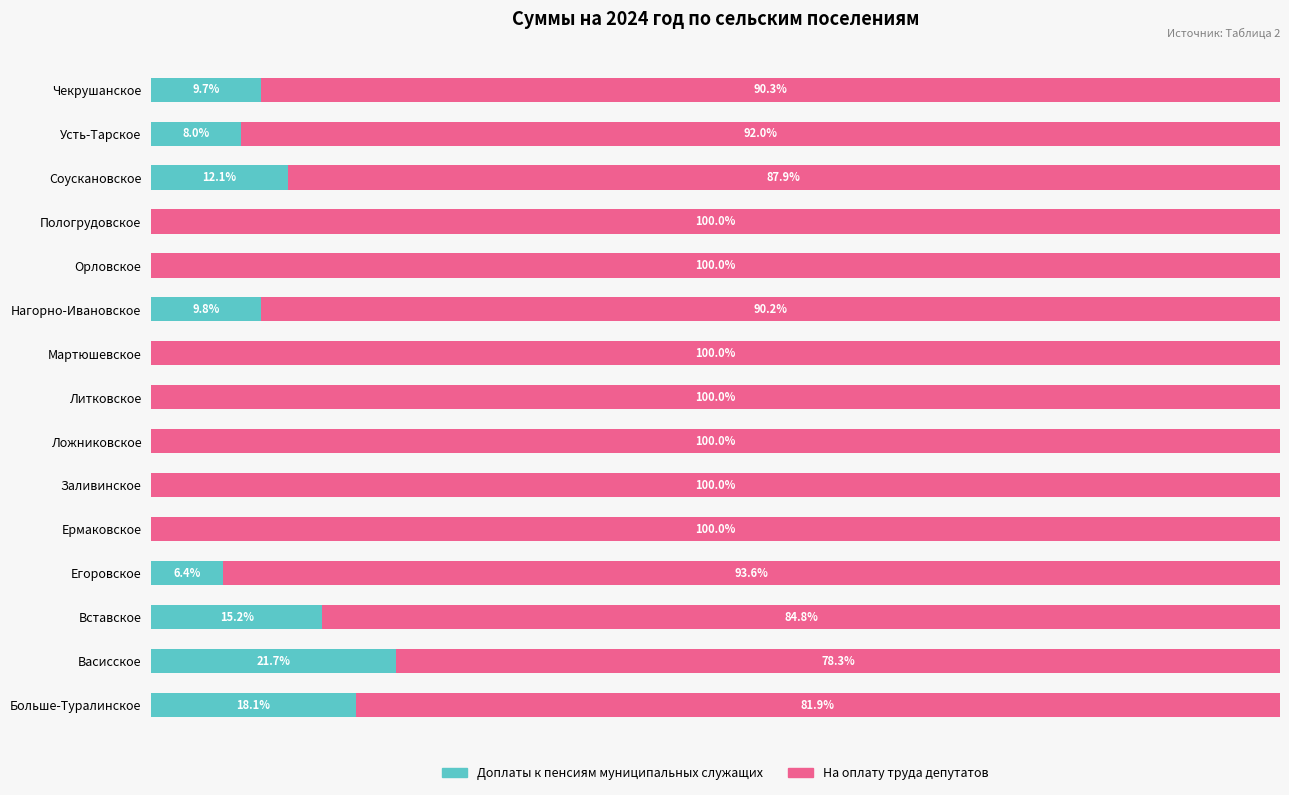

What position from the left is 12?

13